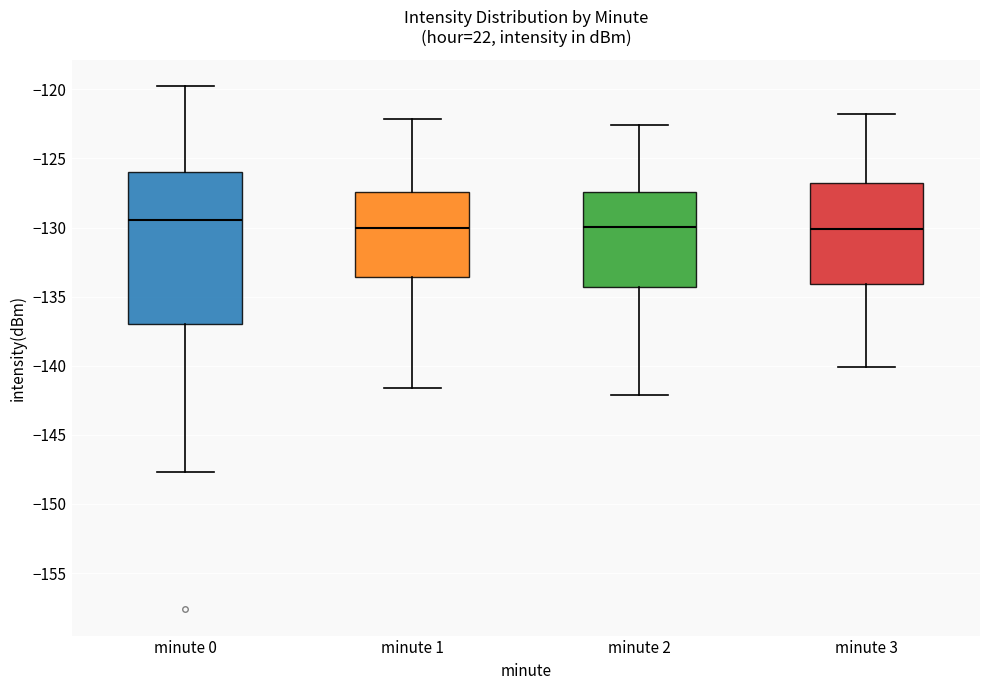

Reading left to right, read every box against the y-axis: the position of its median line, the range the box covers, and the ends of its whiskers. The values are not printed on the chart, so give them approximately, as read against the axis.

minute 0: median -129.5, box -137.0 to -126.0, whiskers -147.5 to -119.5
minute 1: median -130.0, box -133.5 to -127.5, whiskers -141.5 to -122.0
minute 2: median -130.0, box -134.5 to -127.5, whiskers -142.0 to -122.5
minute 3: median -130.0, box -134.0 to -127.0, whiskers -140.0 to -122.0